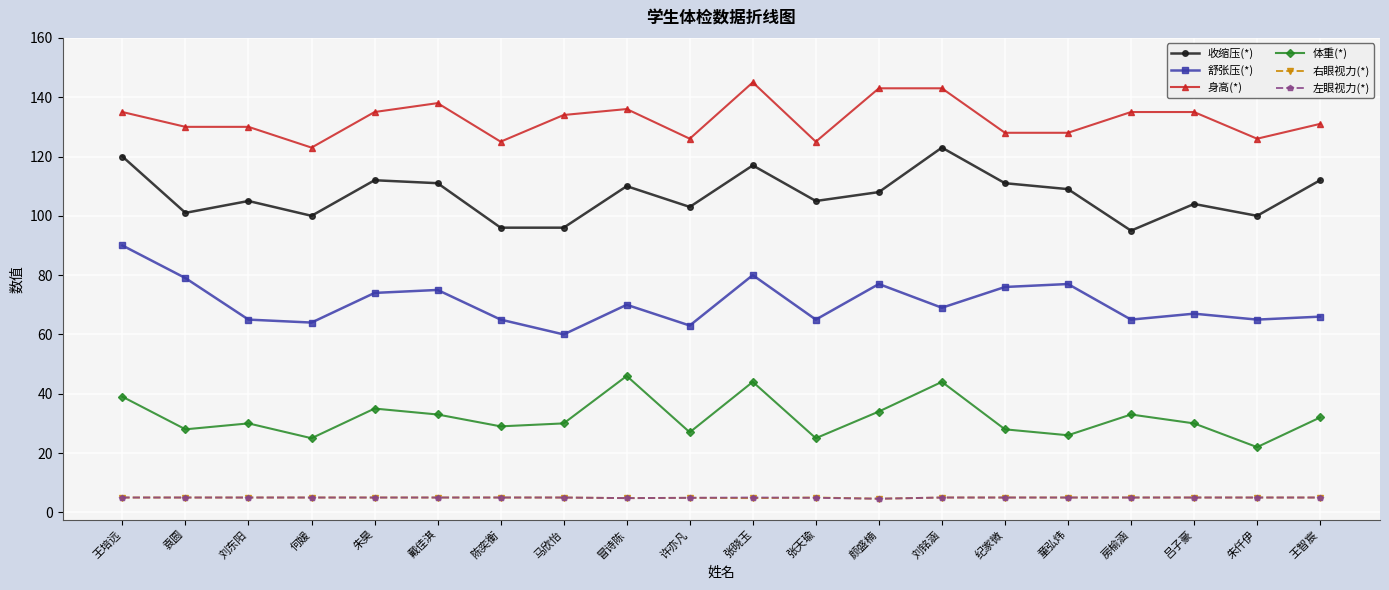

Which series changed the most between 戴佳淇 and 陈奕衡?

收缩压(*)